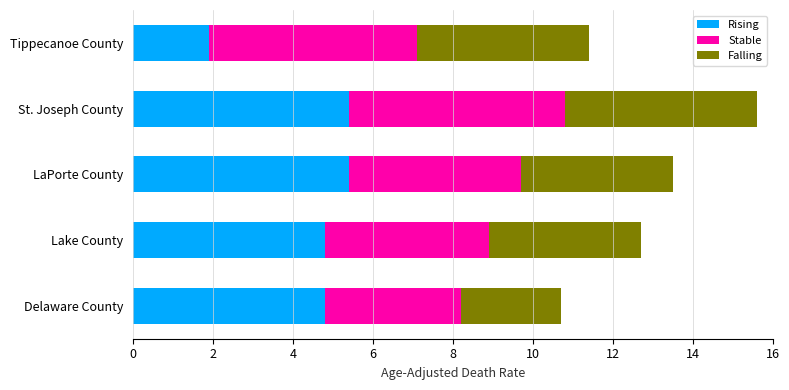

What are all the series names shown in the legend?

Rising, Stable, Falling